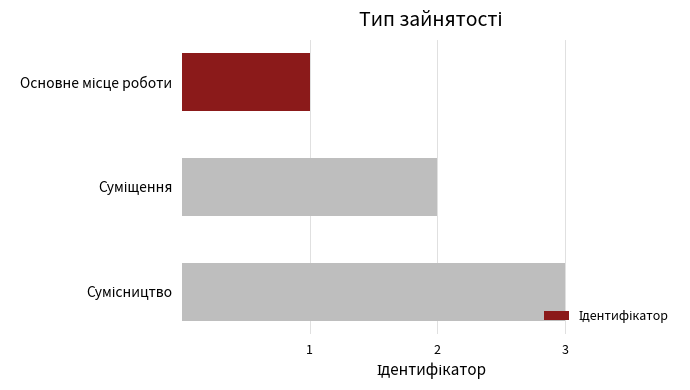

How many bars are there in total?

3